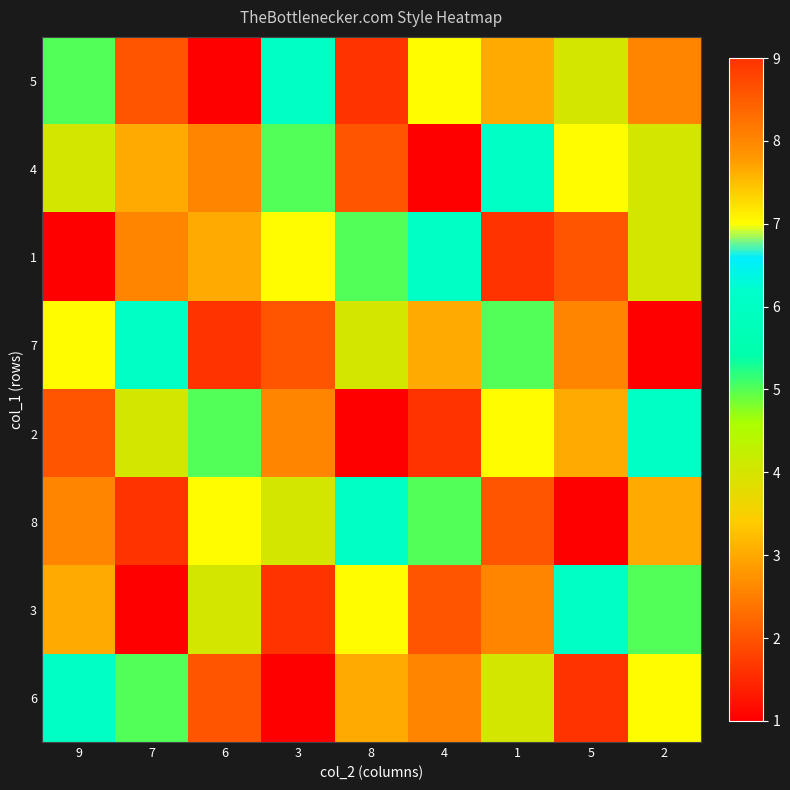

Reading left to right, what are all the values shown in this chart?

5: 9=5	7=2	6=1	3=6	8=9	4=7	1=3	5=4	2=8
4: 9=4	7=3	6=8	3=5	8=2	4=1	1=6	5=7	2=4
1: 9=1	7=8	6=3	3=7	8=5	4=6	1=9	5=2	2=4
7: 9=7	7=6	6=9	3=2	8=4	4=3	1=5	5=8	2=1
2: 9=2	7=4	6=5	3=8	8=1	4=9	1=7	5=3	2=6
8: 9=8	7=9	6=7	3=4	8=6	4=5	1=2	5=1	2=3
3: 9=3	7=1	6=4	3=9	8=7	4=2	1=8	5=6	2=5
6: 9=6	7=5	6=2	3=1	8=3	4=8	1=4	5=9	2=7